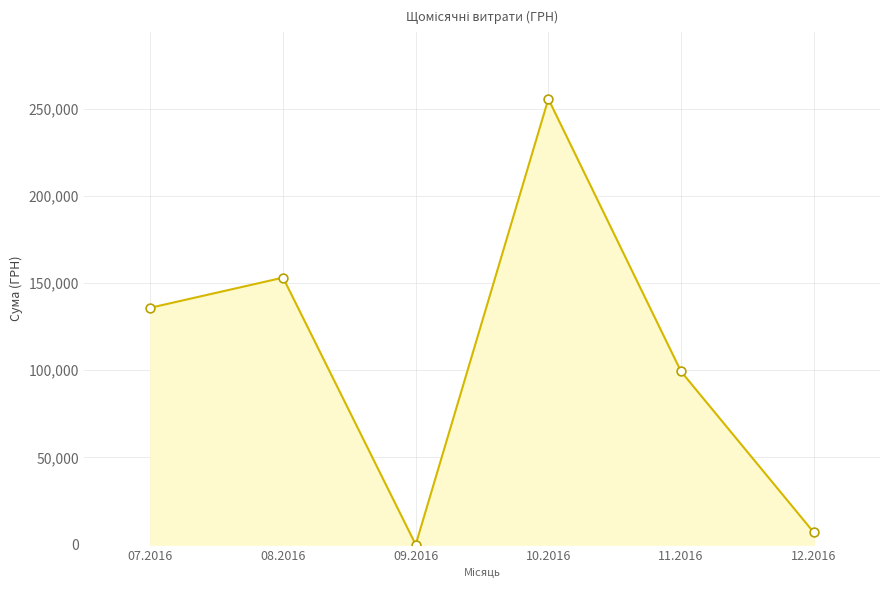

What is the ratio of the value at 10.2016 to the value at 08.2016?

1.7